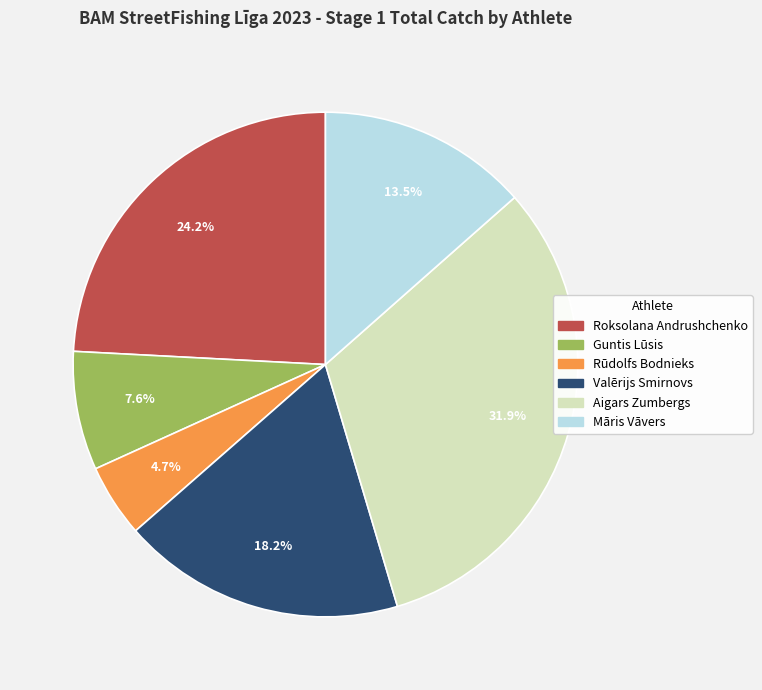

Which slice is the smallest?

Rūdolfs Bodnieks